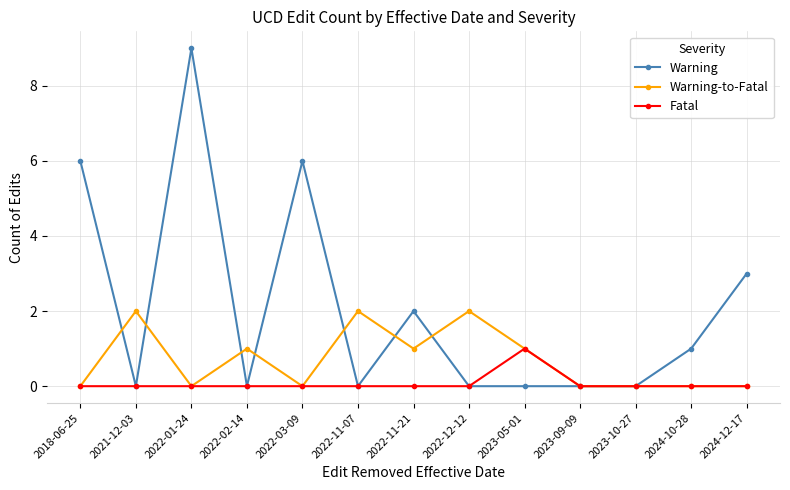

Rank the series by their average value, from lowest to highest.

Fatal, Warning-to-Fatal, Warning